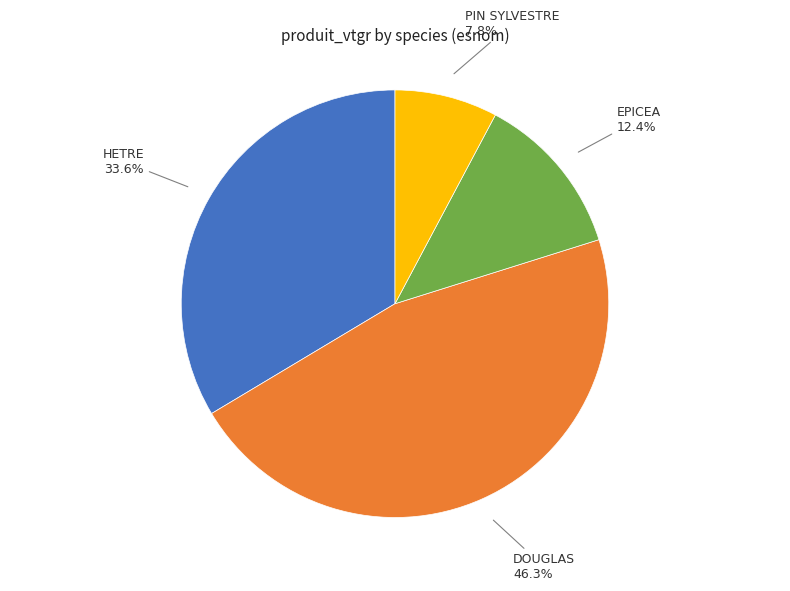

Does any single category account for the majority?

No